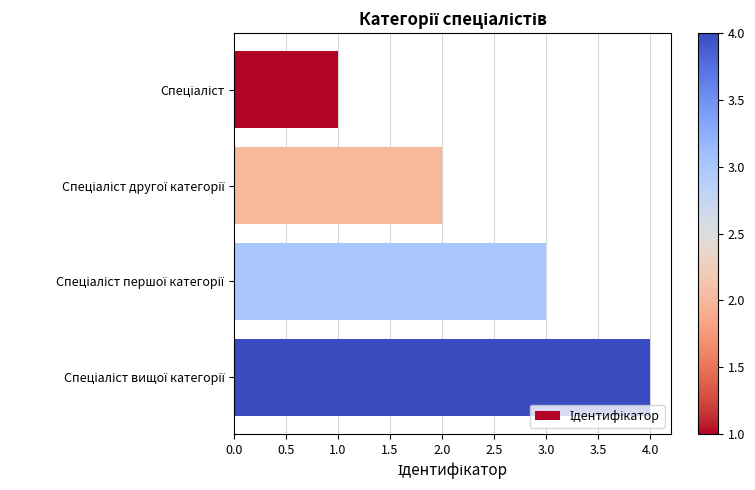

What is the difference between the maximum and minimum values?

3